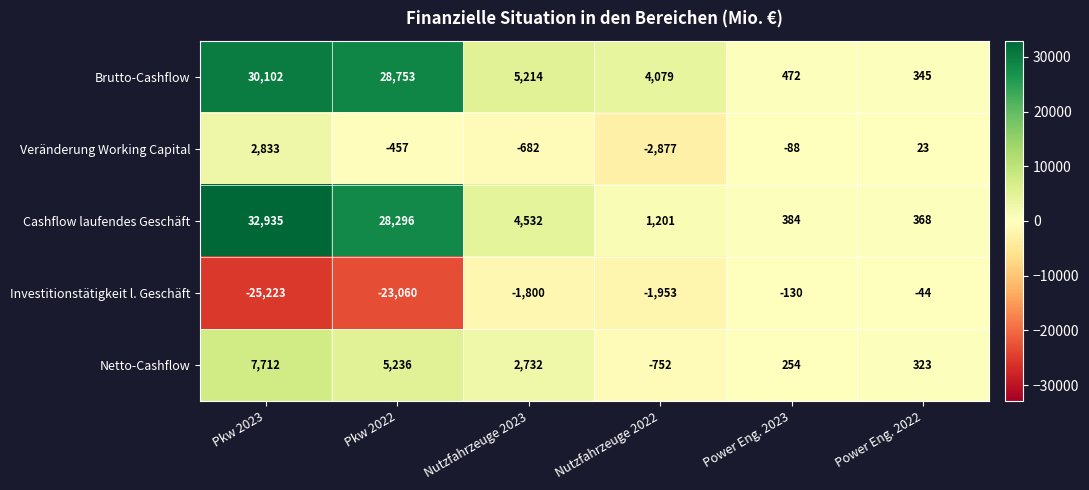

What is the spread (max minus min) of values at Power Eng. 2023?

602